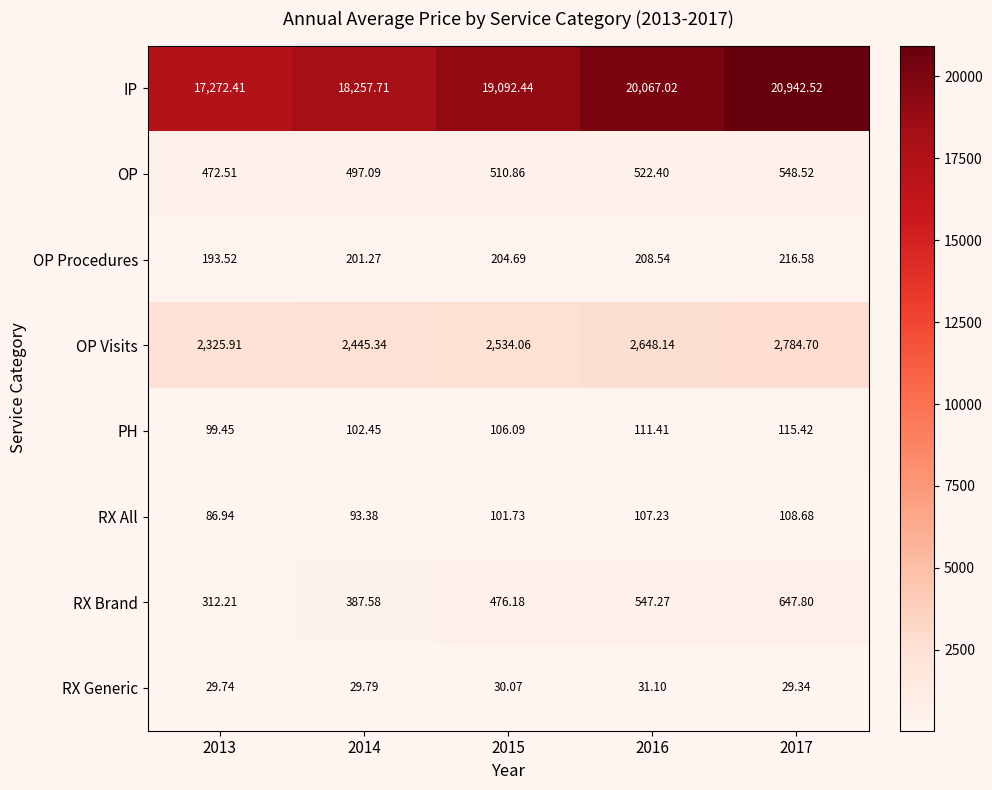

Which series has the widest spread of values?

IP